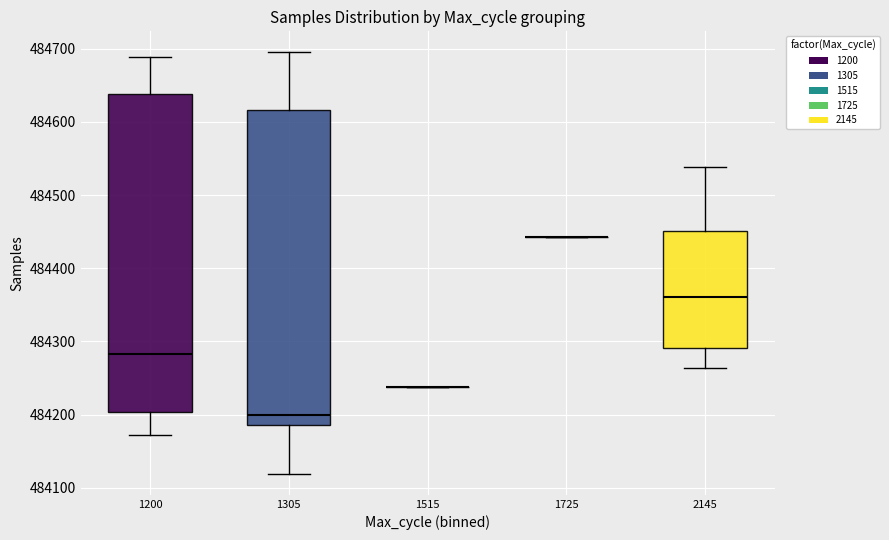

Reading left to right, transcribe this box plot: for each box, give where its median line is, the range the box spans, and where its two whiskers end, as read against the y-axis. The values are not printed on the chart, so give them approximately, as read against the axis.

1200: median 484280, box 484200 to 484640, whiskers 484170 to 484690
1305: median 484200, box 484190 to 484620, whiskers 484120 to 484700
1515: box collapsed to a line at 484240, whiskers 484240 to 484240
1725: box collapsed to a line at 484440, whiskers 484440 to 484440
2145: median 484360, box 484290 to 484450, whiskers 484260 to 484540